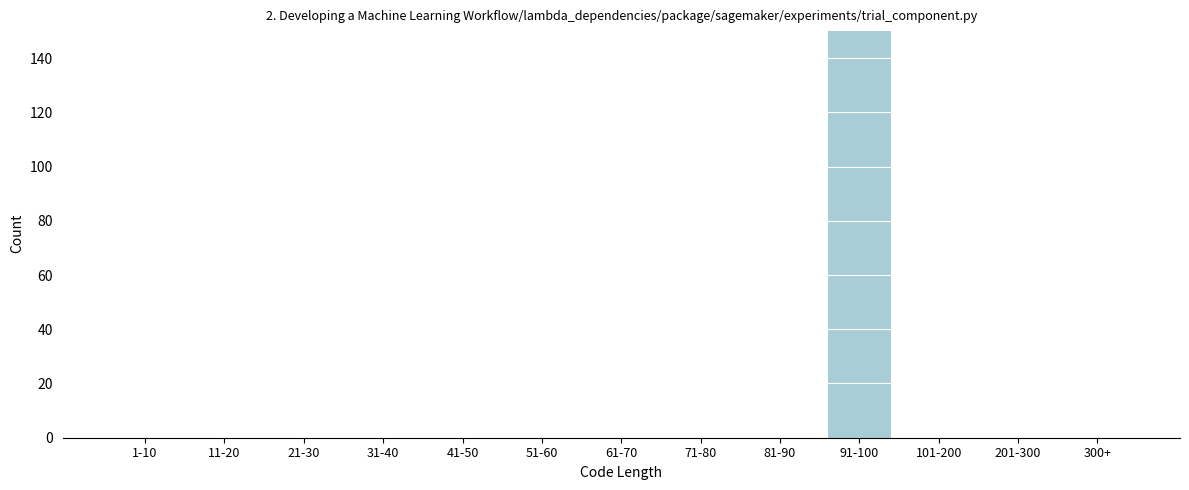

Reading right to left, extract all data points from this chart.

300+=0	201-300=0	101-200=0	91-100=150	81-90=0	71-80=0	61-70=0	51-60=0	41-50=0	31-40=0	21-30=0	11-20=0	1-10=0